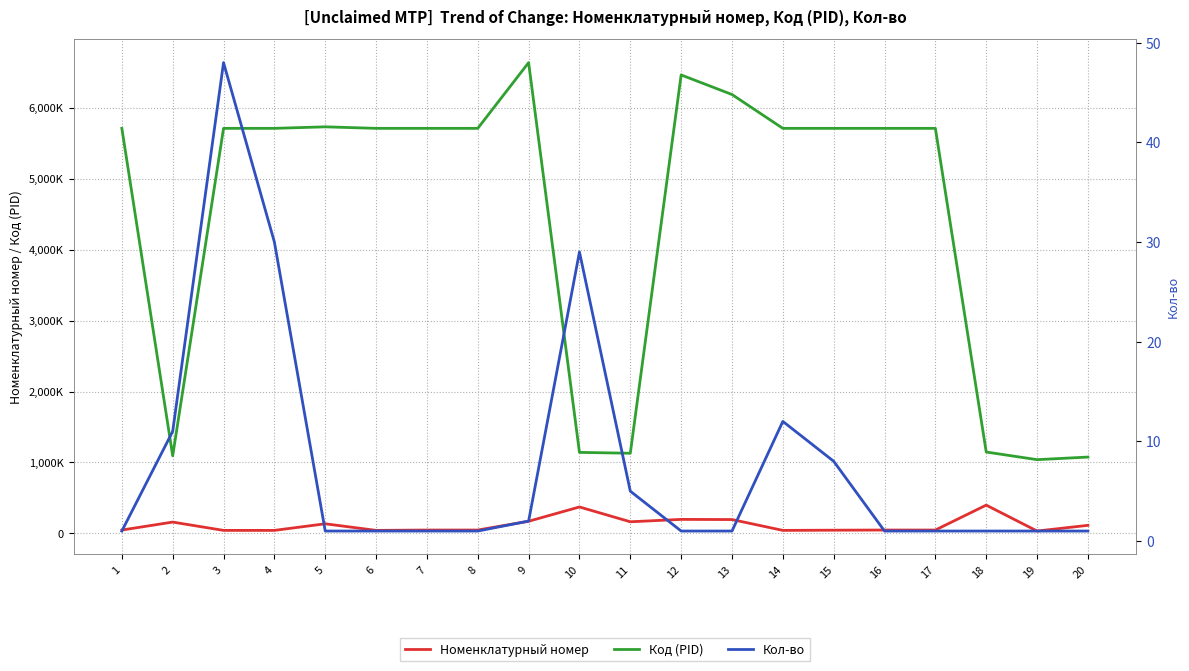

Where is Номенклатурный номер nearest to the value 216551?

12